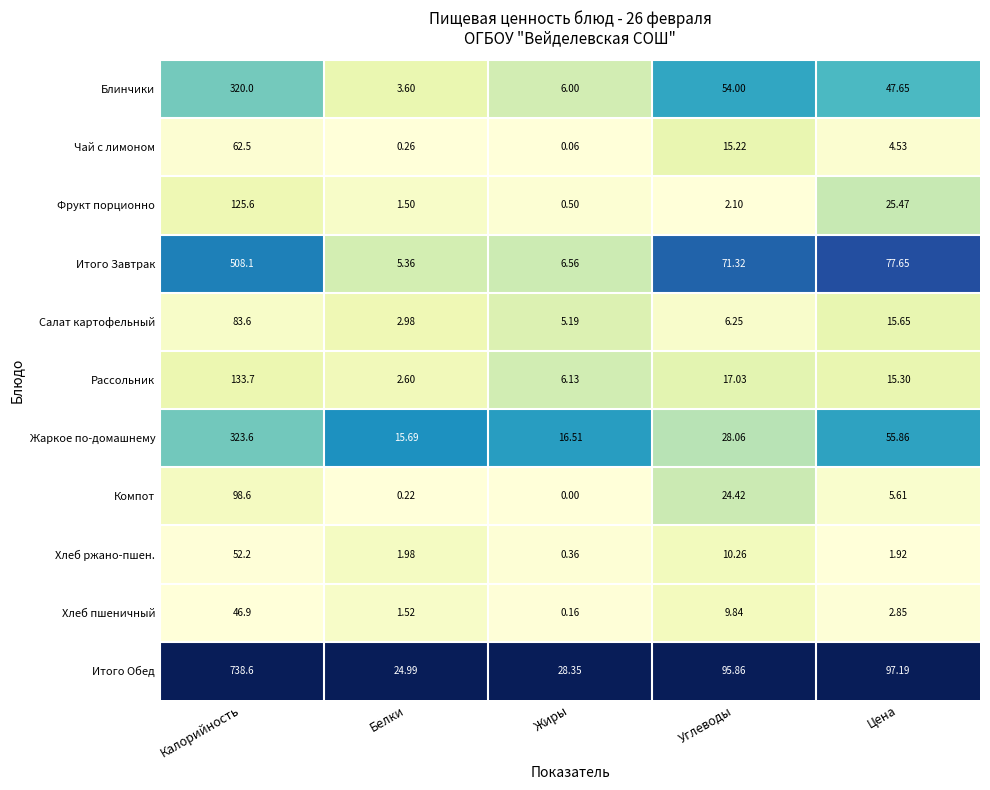

At which category does the chart reach its peak across all series?

Калорийность